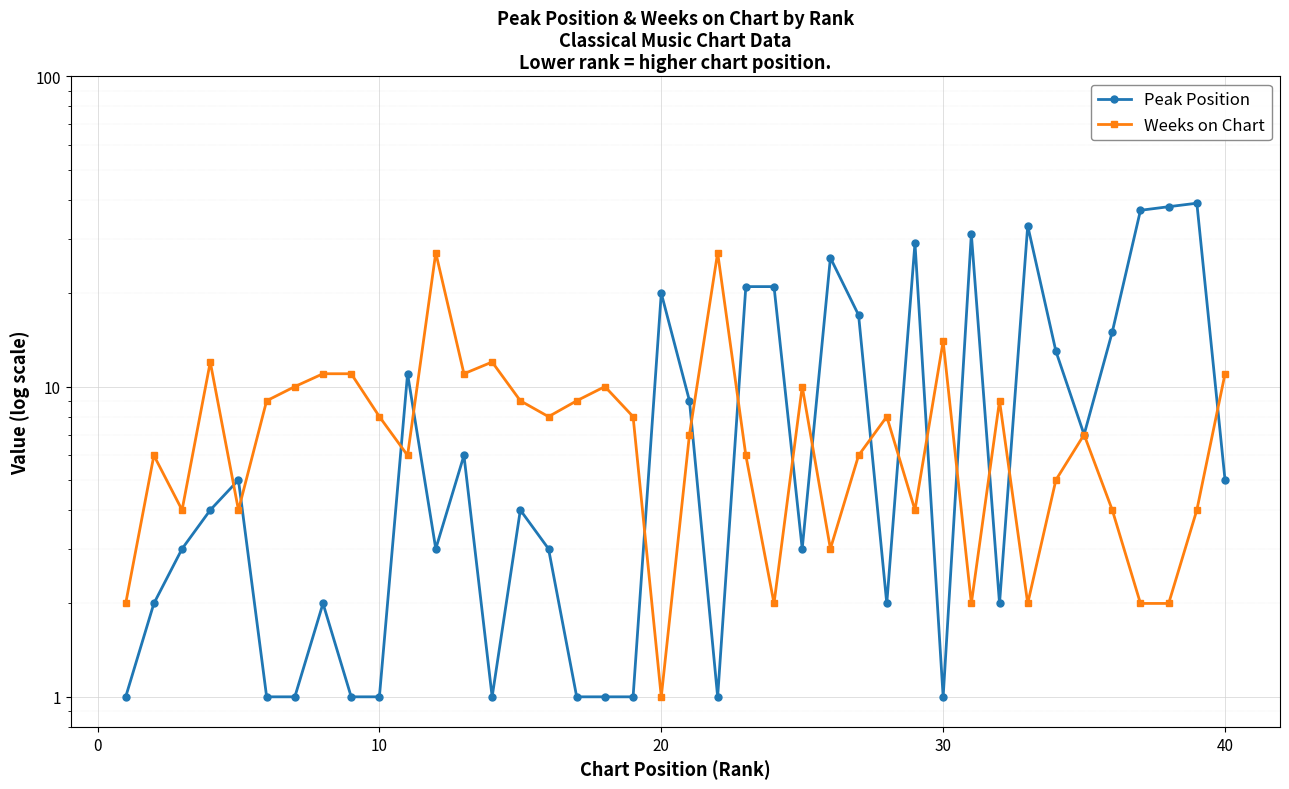

After their last crossing, which series has the higher values: Peak Position or Weeks on Chart?

Weeks on Chart